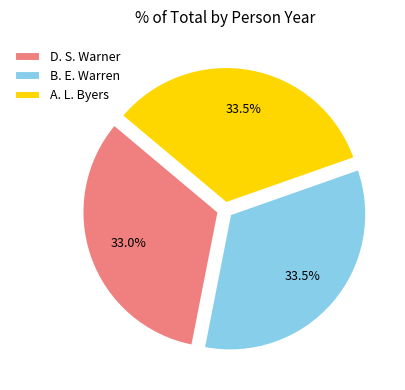

What is the ratio of the value at D. S. Warner to the value at B. E. Warren?

1.0